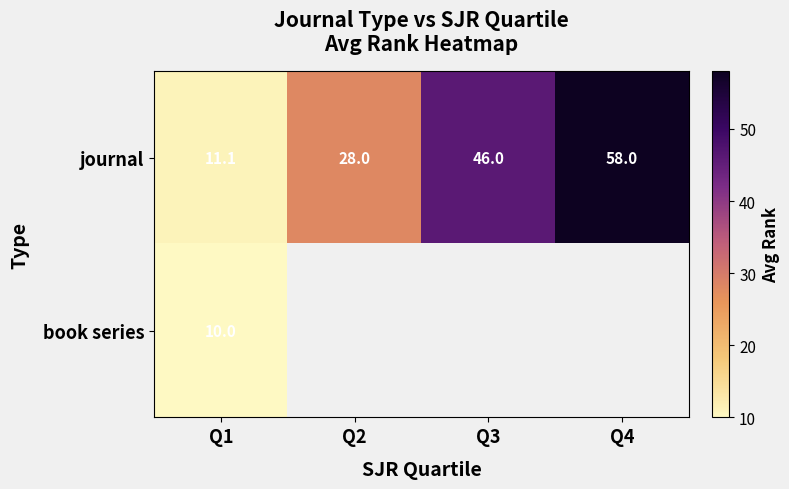

The value of journal at Q3 is 46.0. True or false?

True